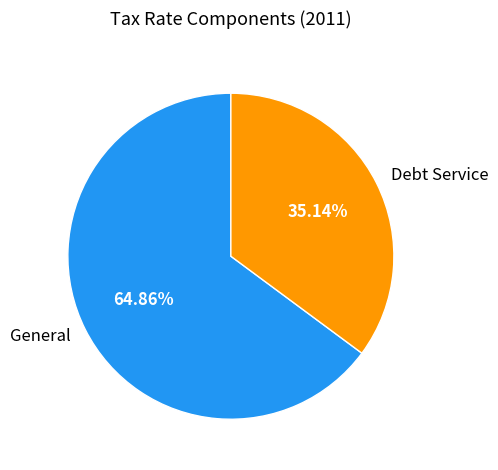

Rank the categories by value from highest to lowest.

General, Debt Service